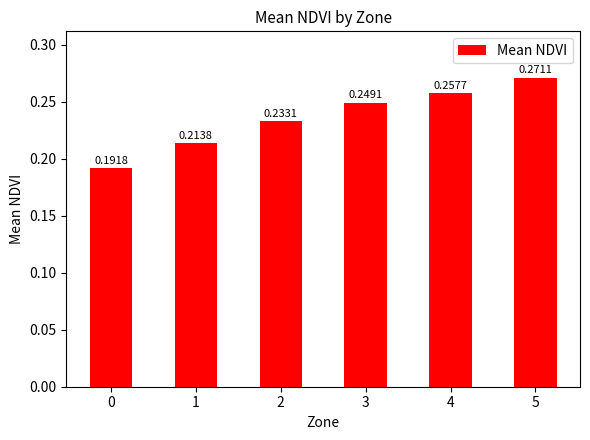

Is it true that the value at 4 is 0.4?

False